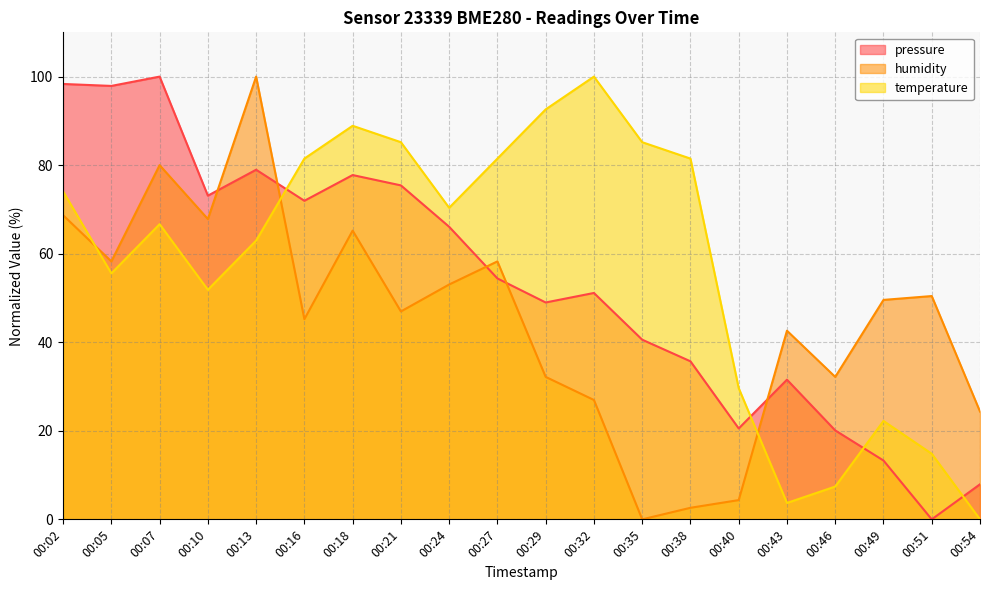

How many intersections are there between pressure and humidity?

5